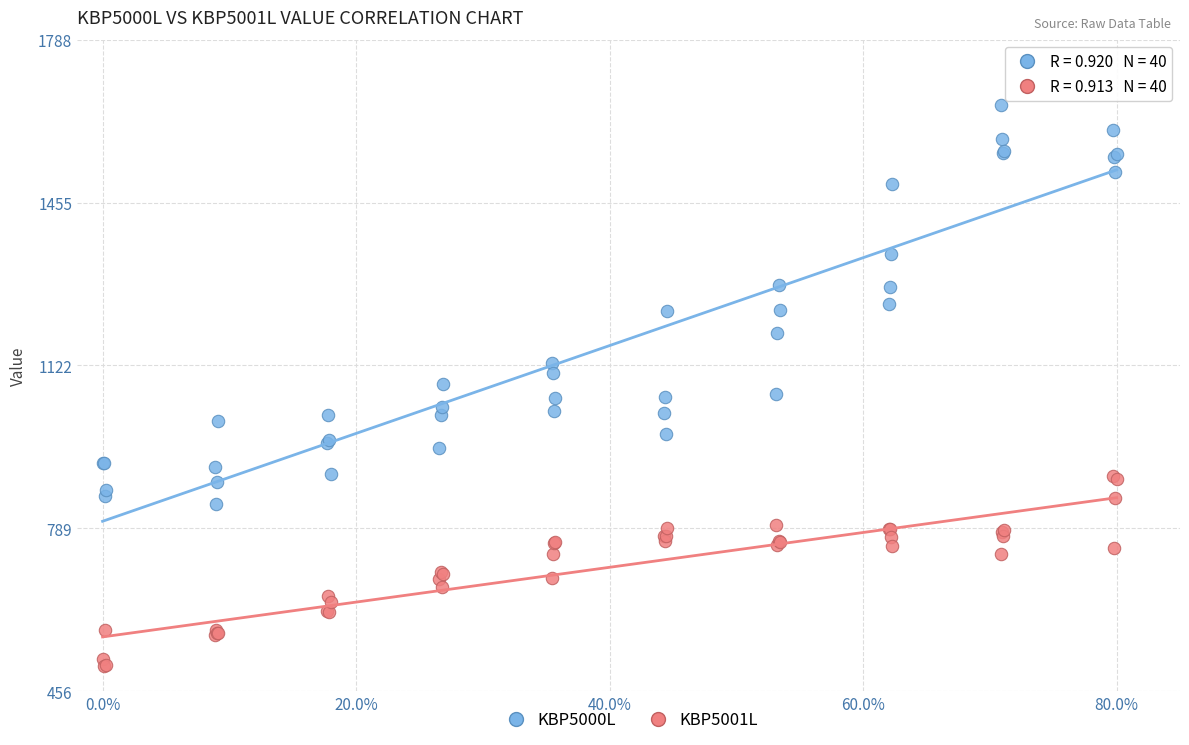

Which series reaches the minimum Y coordinate?

KBP5001L